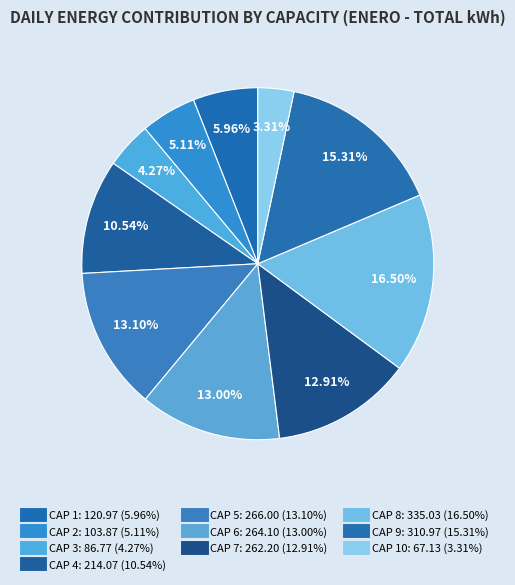

To the nearest percent, what is the average slice percentage?

10%